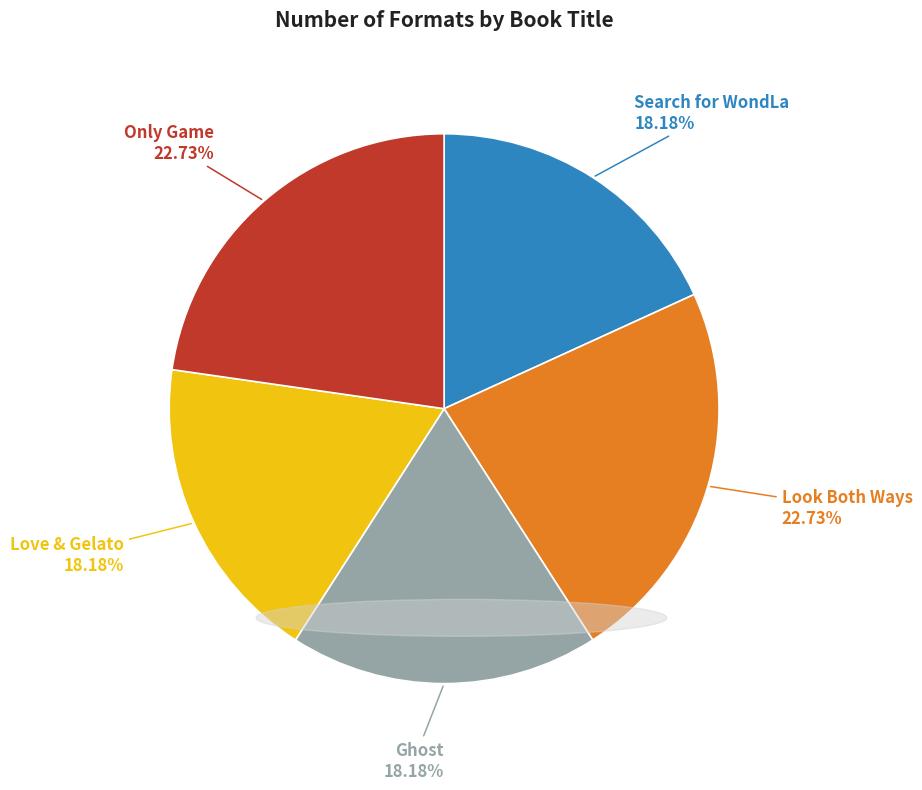

Is there any slice that represents more than half of the pie?

No